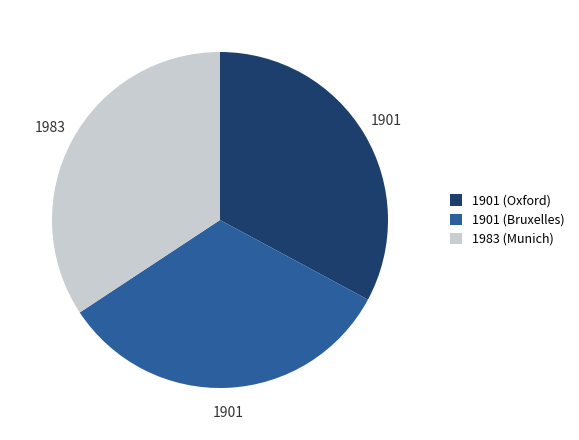

The 1983 (Munich) slice represents 34% of the pie. True or false?

True